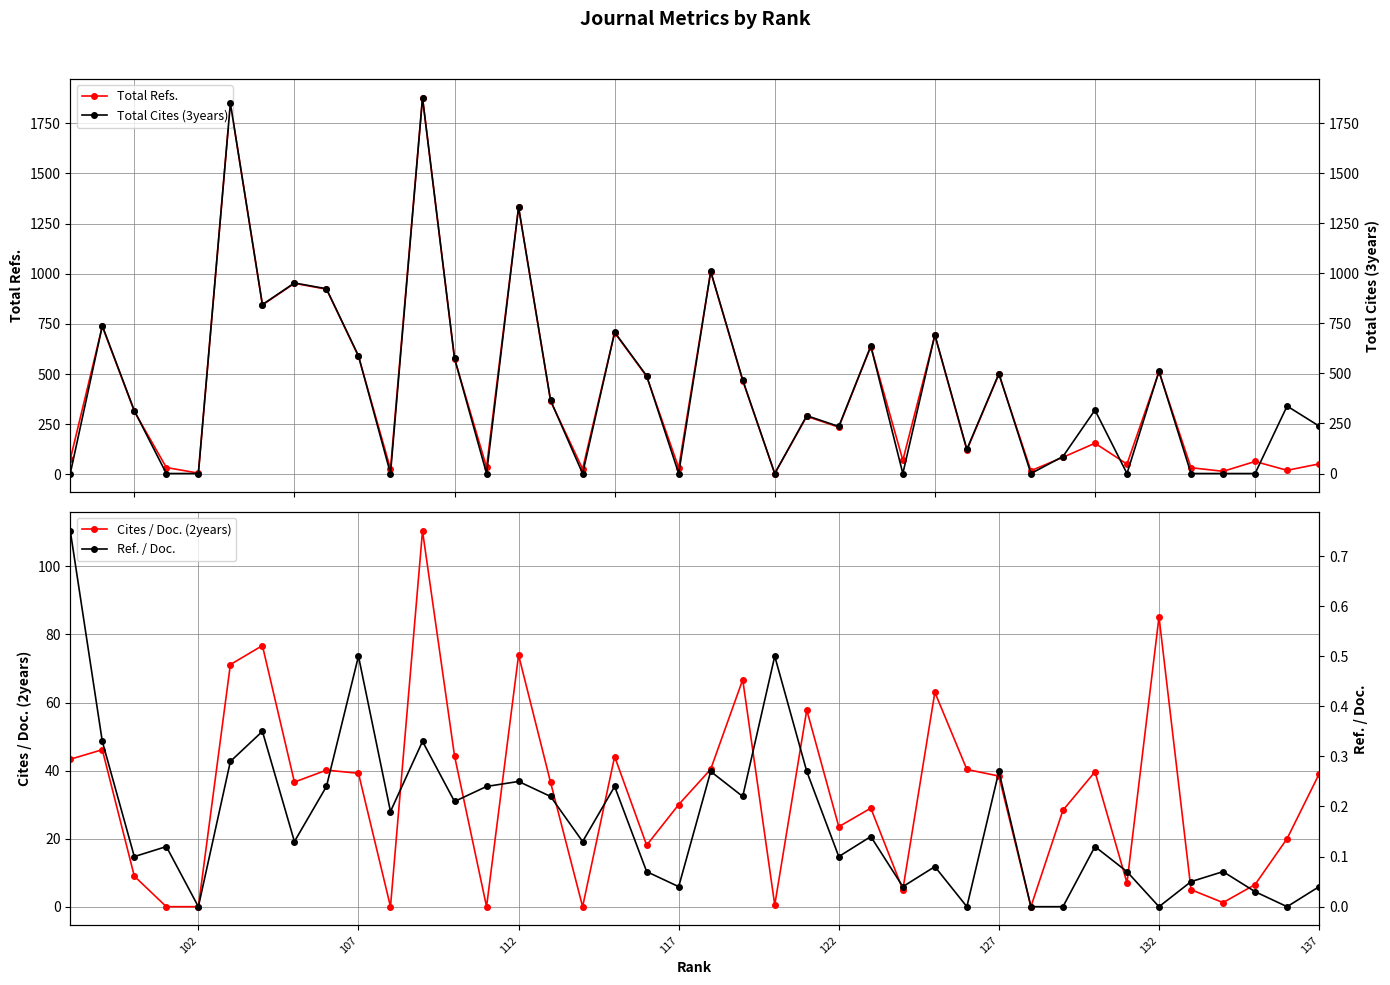

At how many categories does at least one series exceed 709?

8